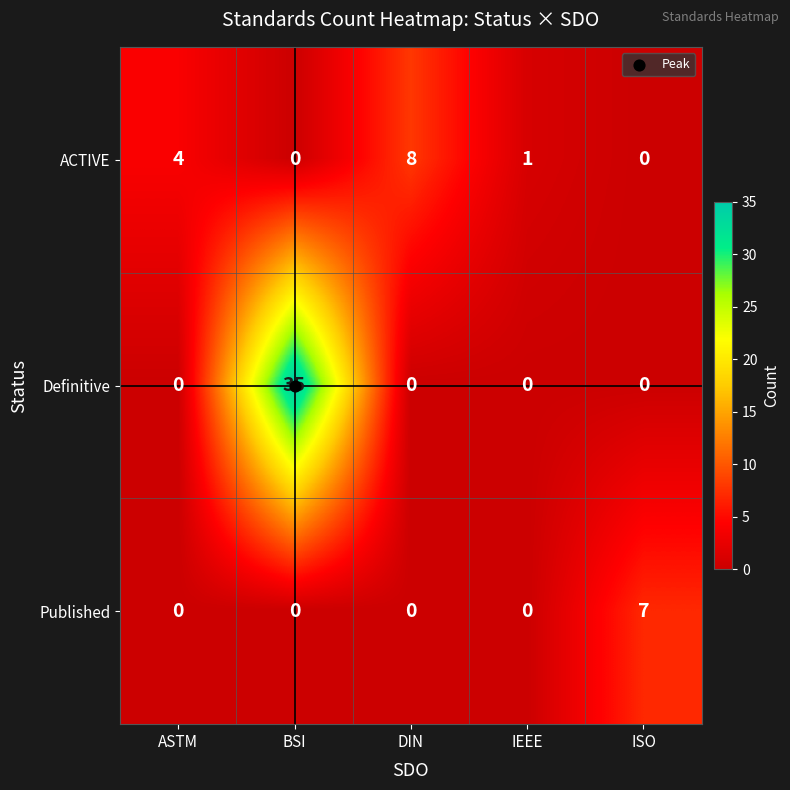

At which label does ACTIVE first exceed 1?

ASTM